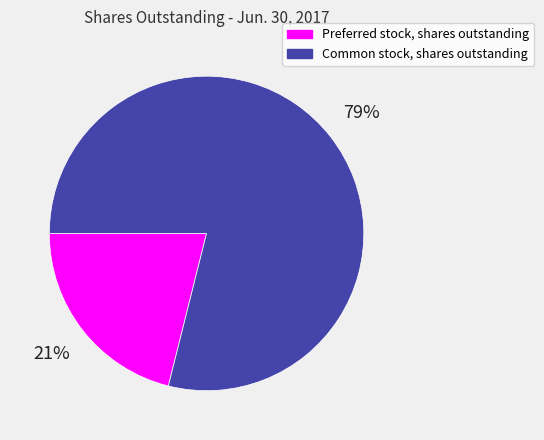

Rank the categories by value from lowest to highest.

Preferred stock, shares outstanding, Common stock, shares outstanding